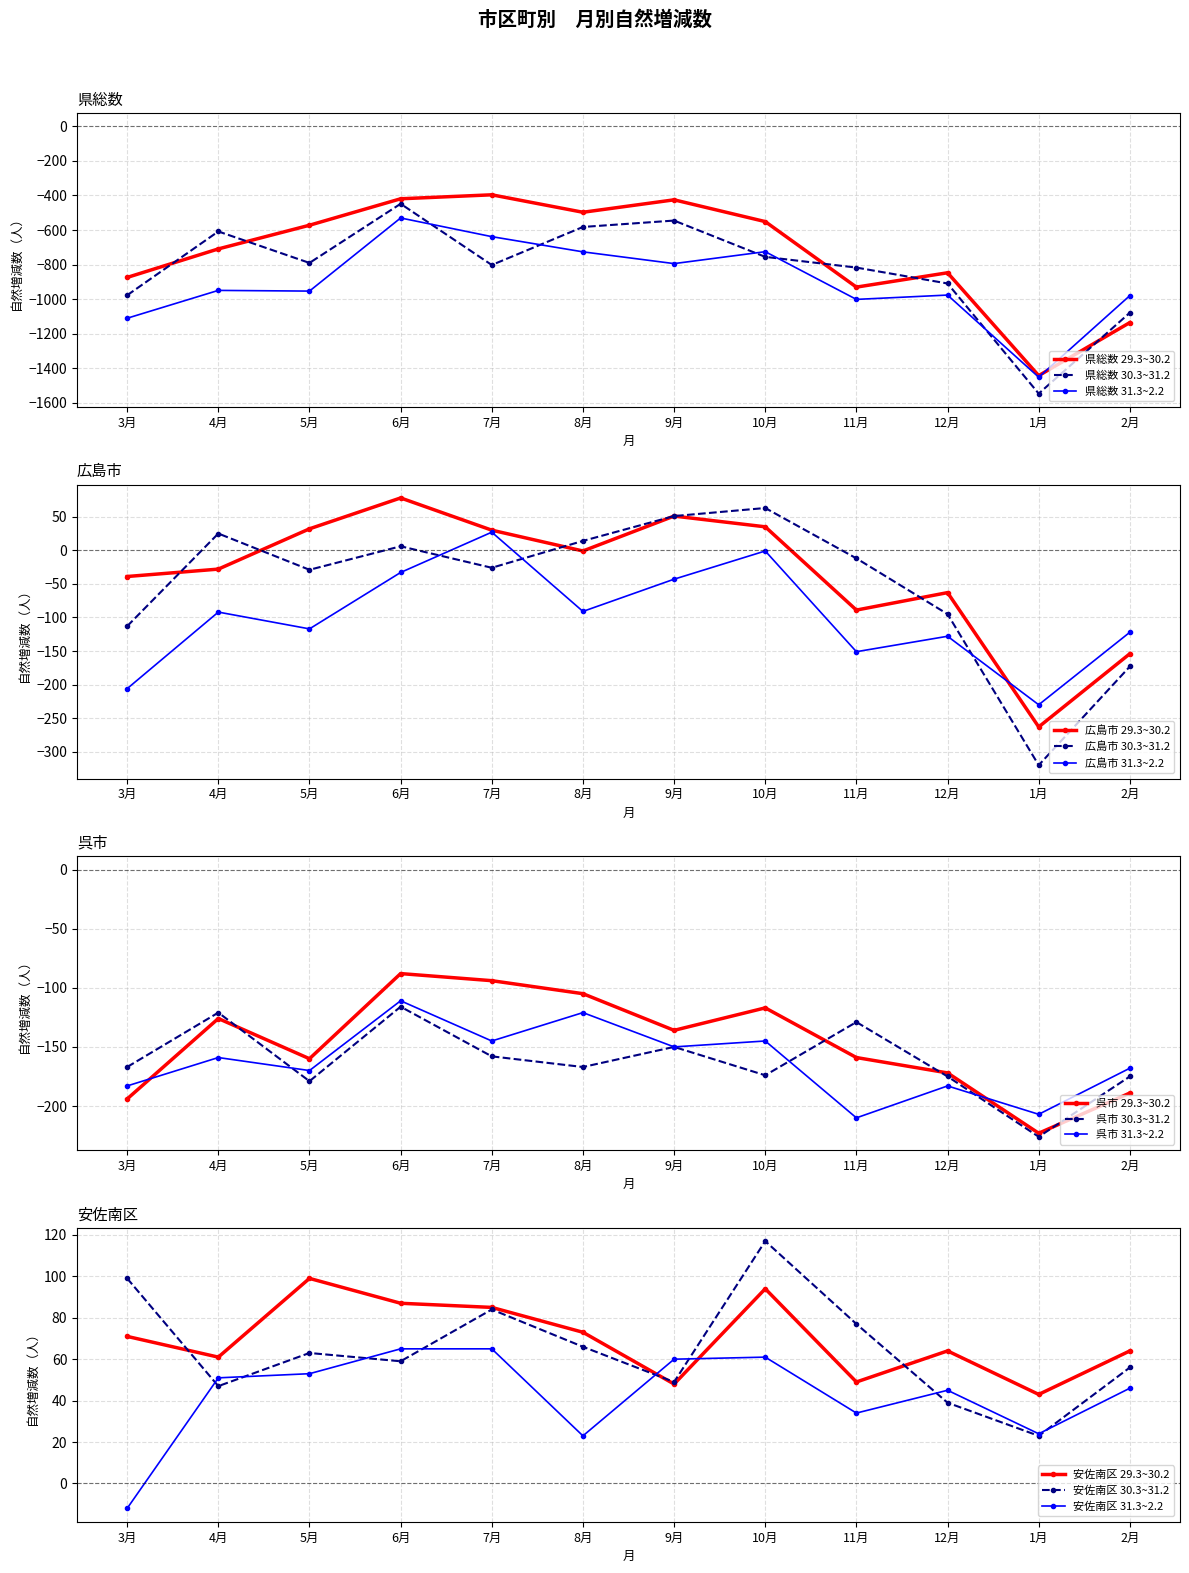

Which series ends up on top after the final intersection of 30.3~31.2 and 31.3~2.2?

31.3~2.2